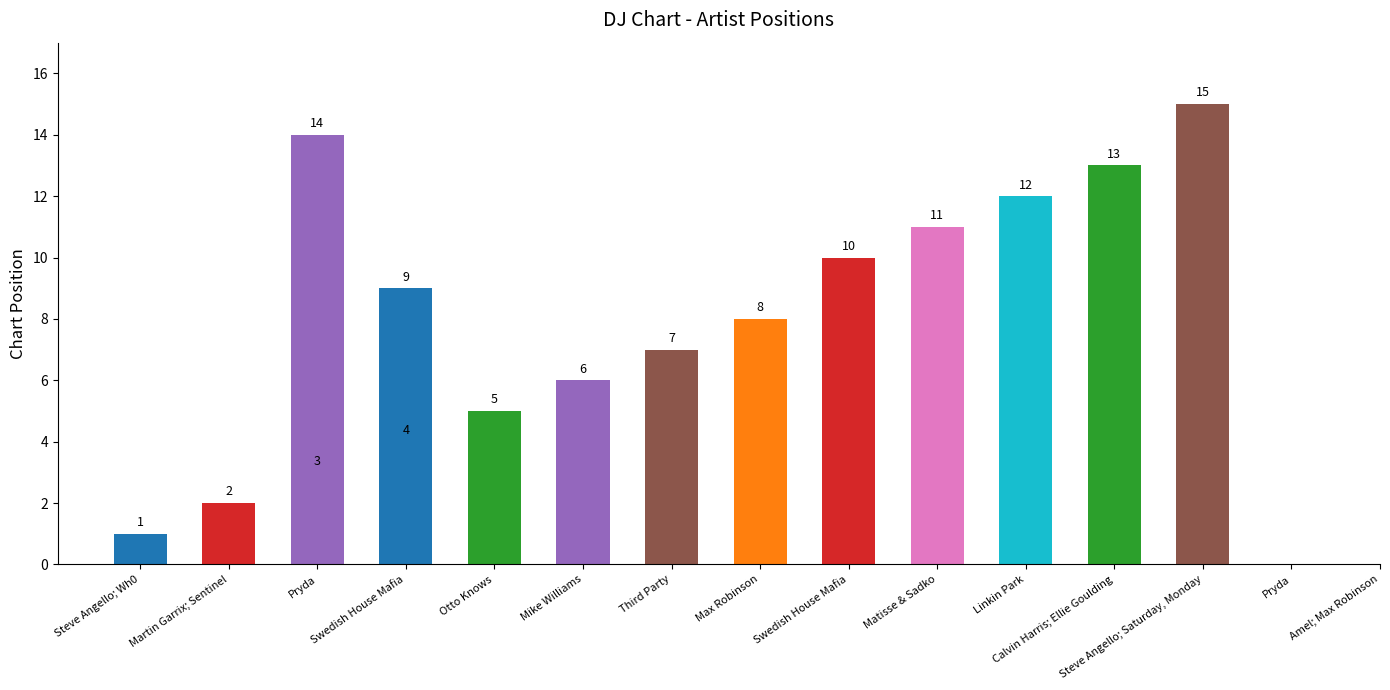

What is the label of the 8th bar from the left?

Max Robinson